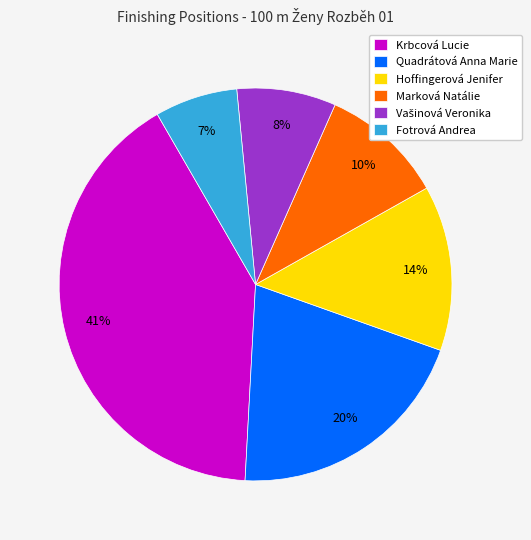

Which category has the smallest portion of the pie?

Fotrová Andrea